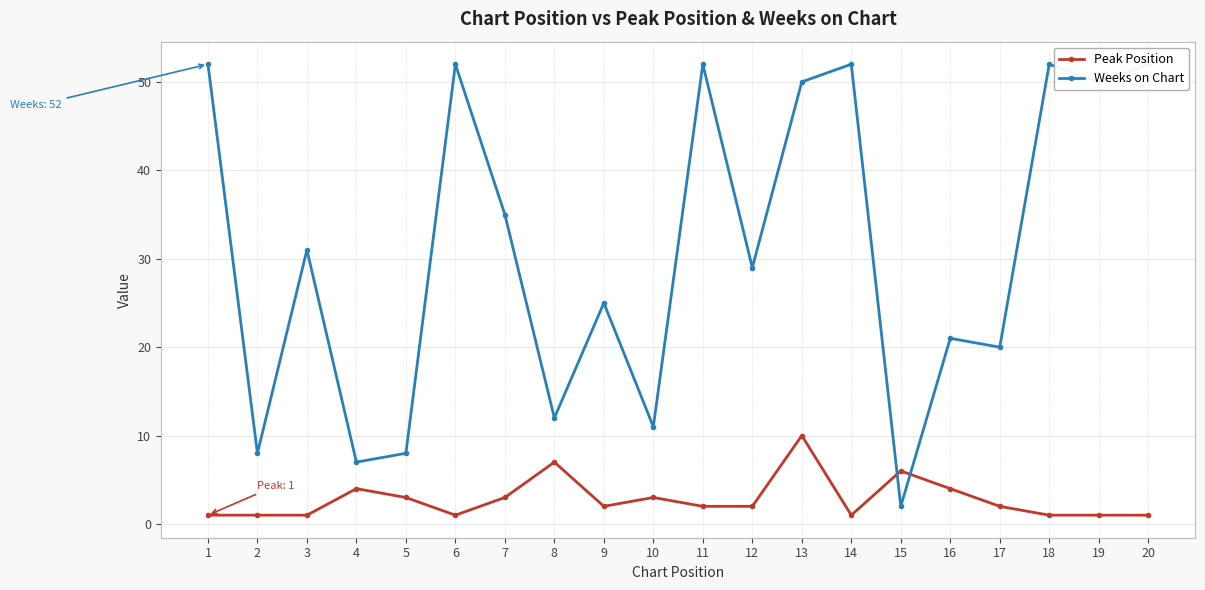

What is the difference between the maximum and minimum values in the Weeks on Chart series?

50